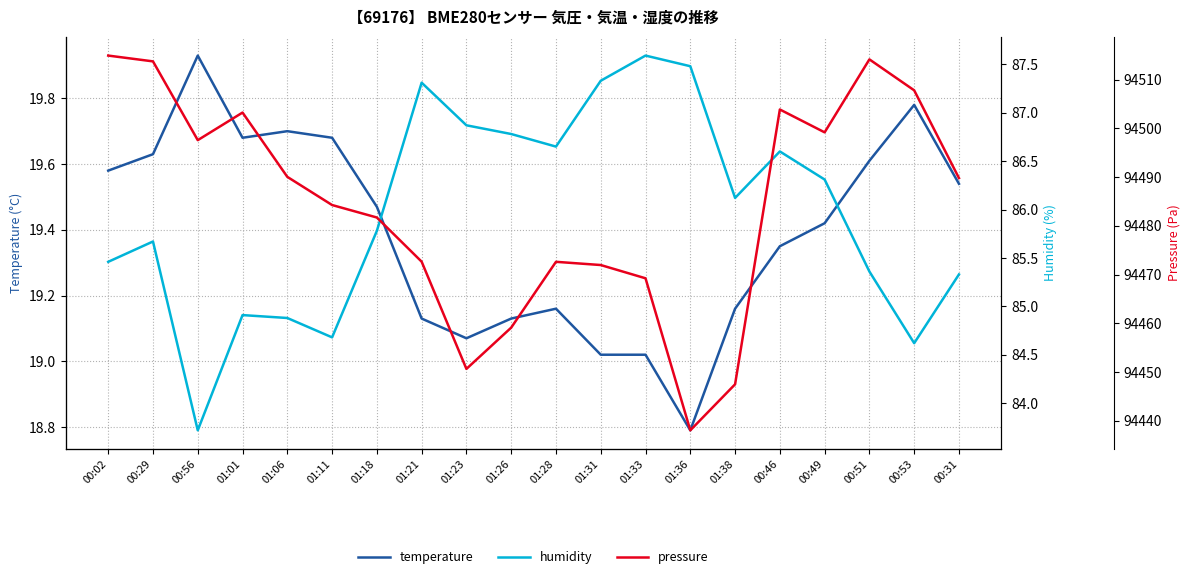

What is the label of the 6th point from the left?

01:11